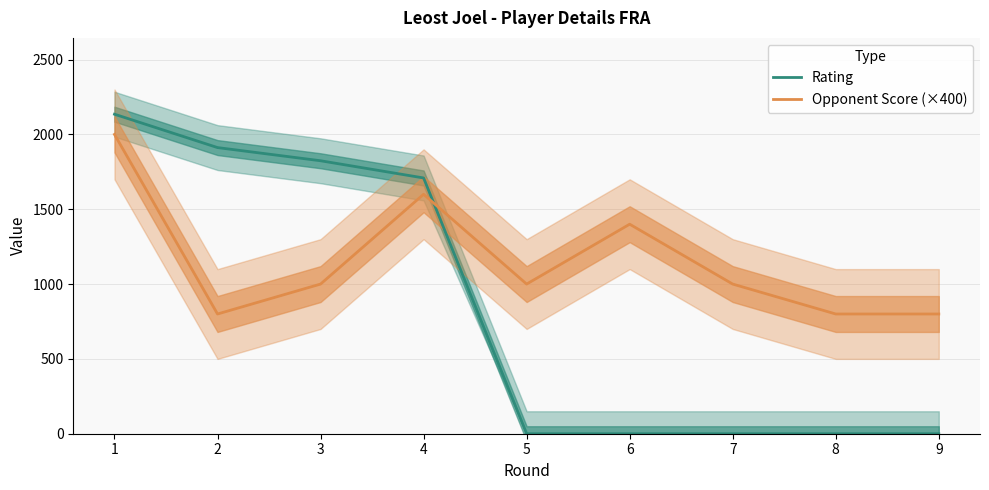

What is the spread (max minus min) of values at 4?

109